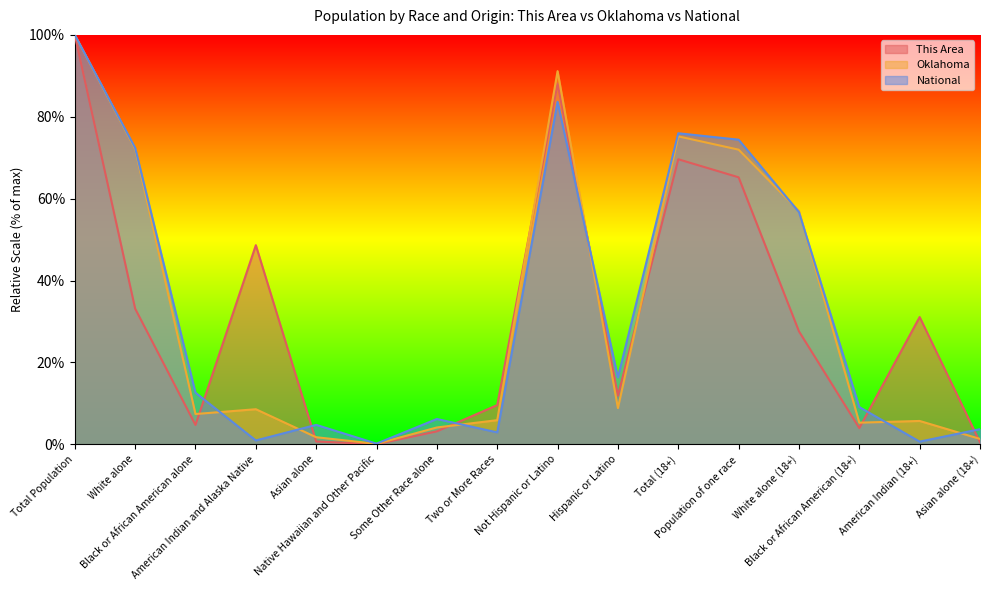

Does the chart have visible grid lines?

No